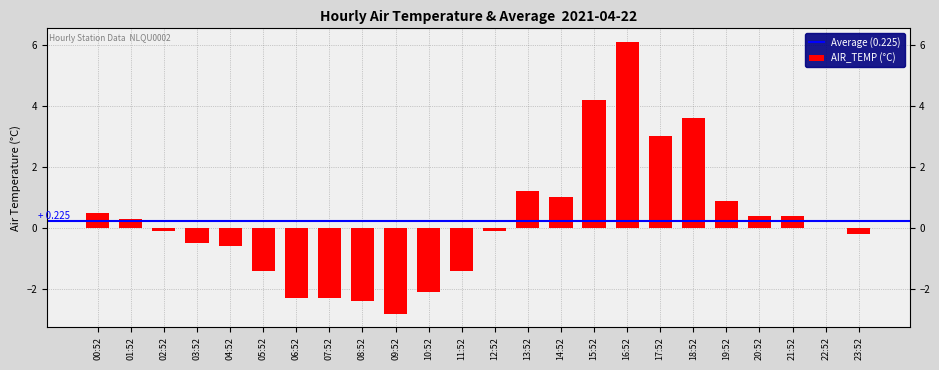

What value does the data have at 16:52?

6.1